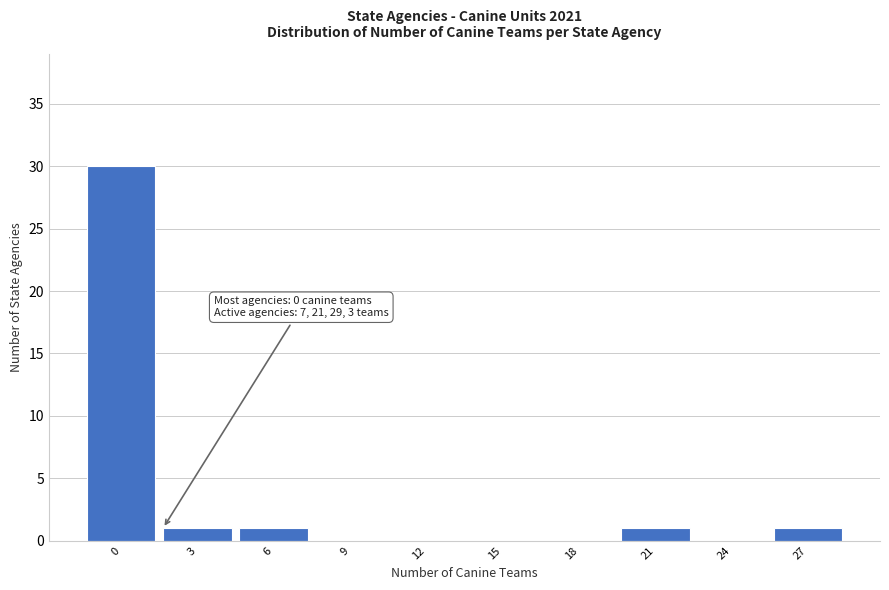

Reading right to left, extract all data points from this chart.

27=1	24=0	21=1	18=0	15=0	12=0	9=0	6=1	3=1	0=30